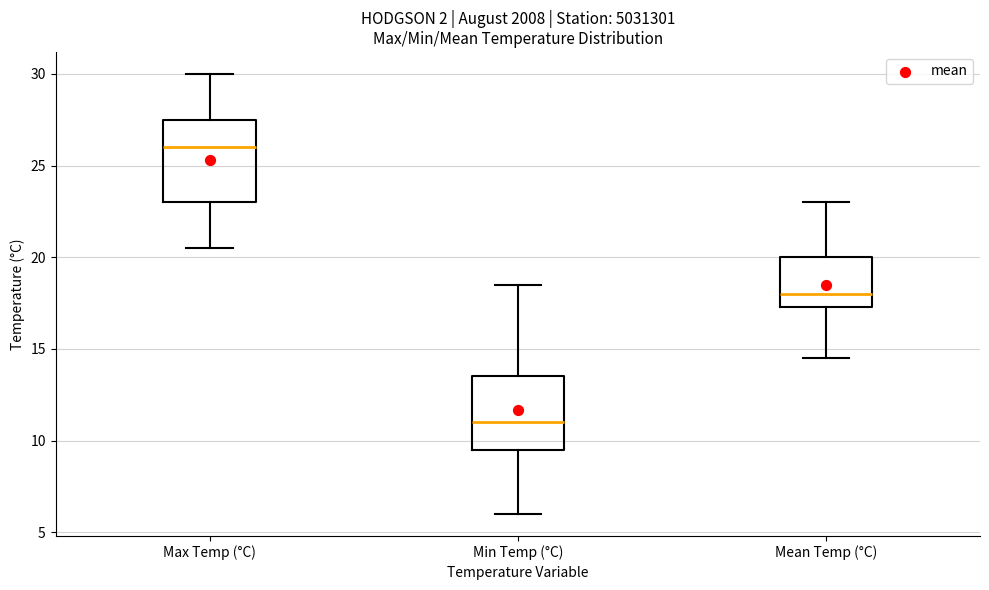

Where is the lower edge of the box for Min Temp (°C) on the y-axis? The values are not printed on the chart, so give them approximately, as read against the axis.

9.5